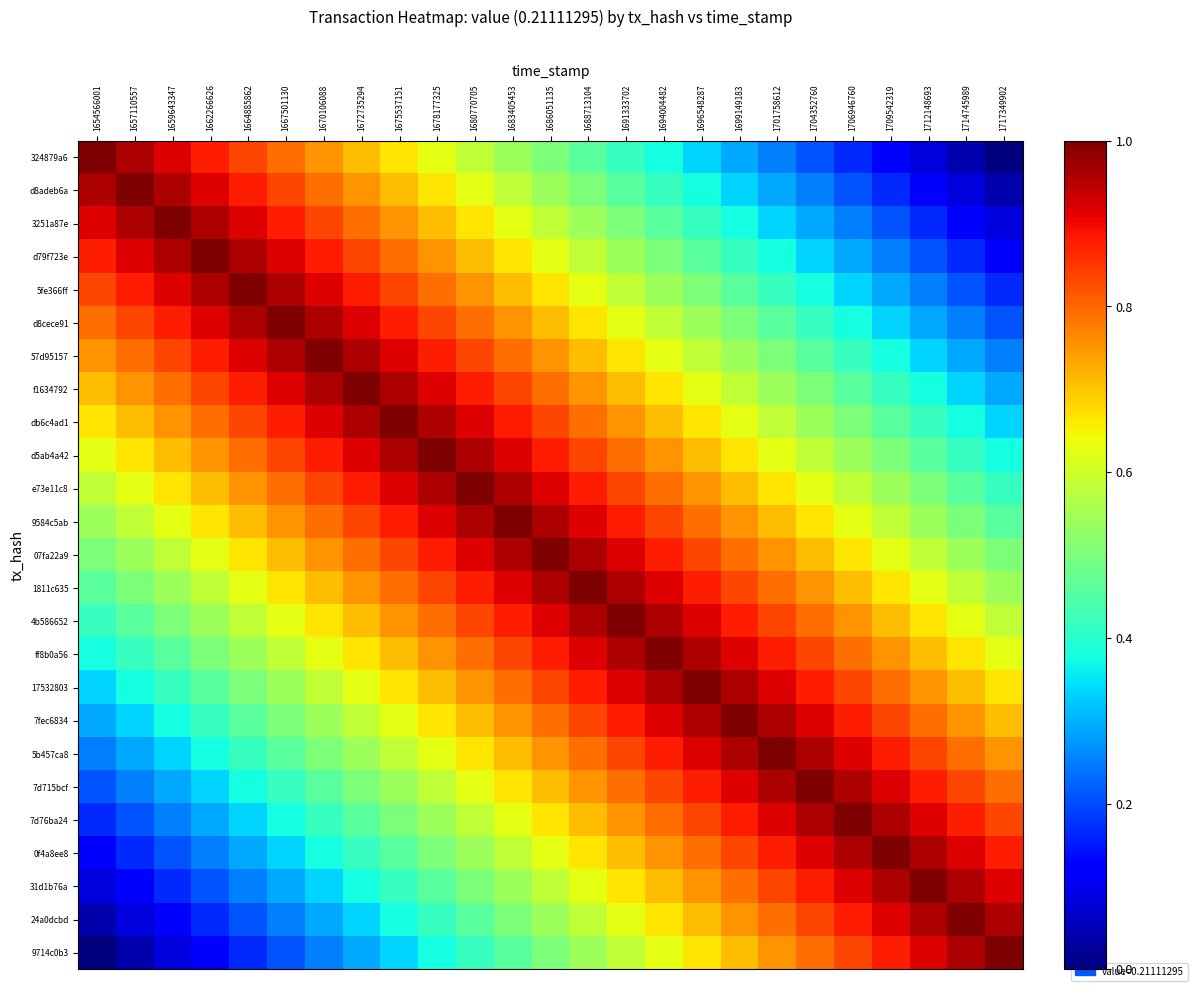

Which series changed the most between 1704352760 and 1706946760?

9584c5ab